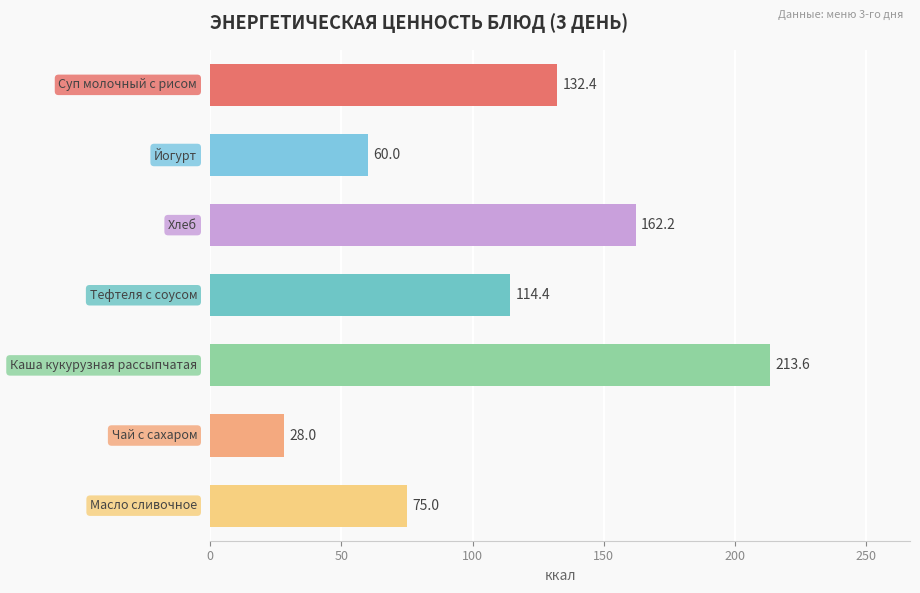

What is the maximum value shown in the chart?

213.6